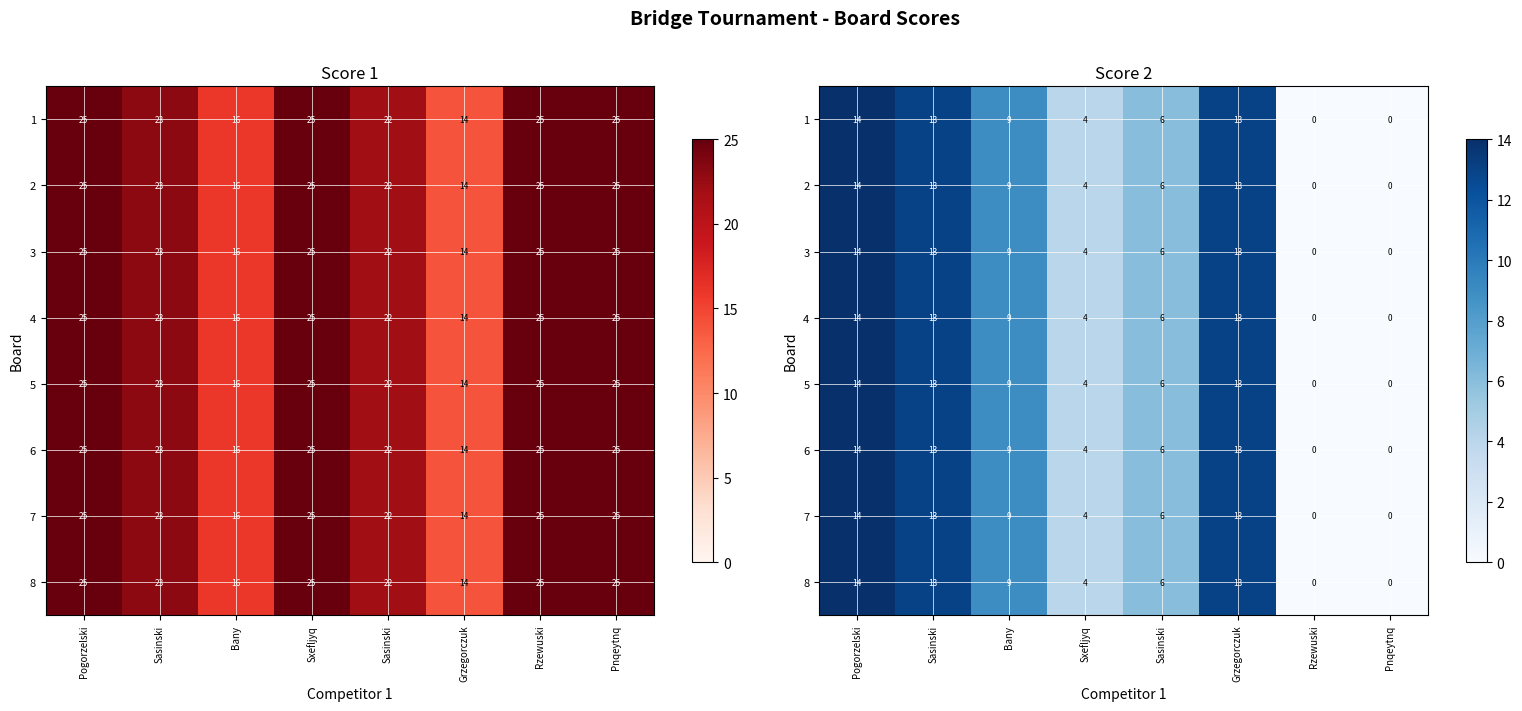

Between Bany and Rzewuski, which series saw the biggest shift?

1